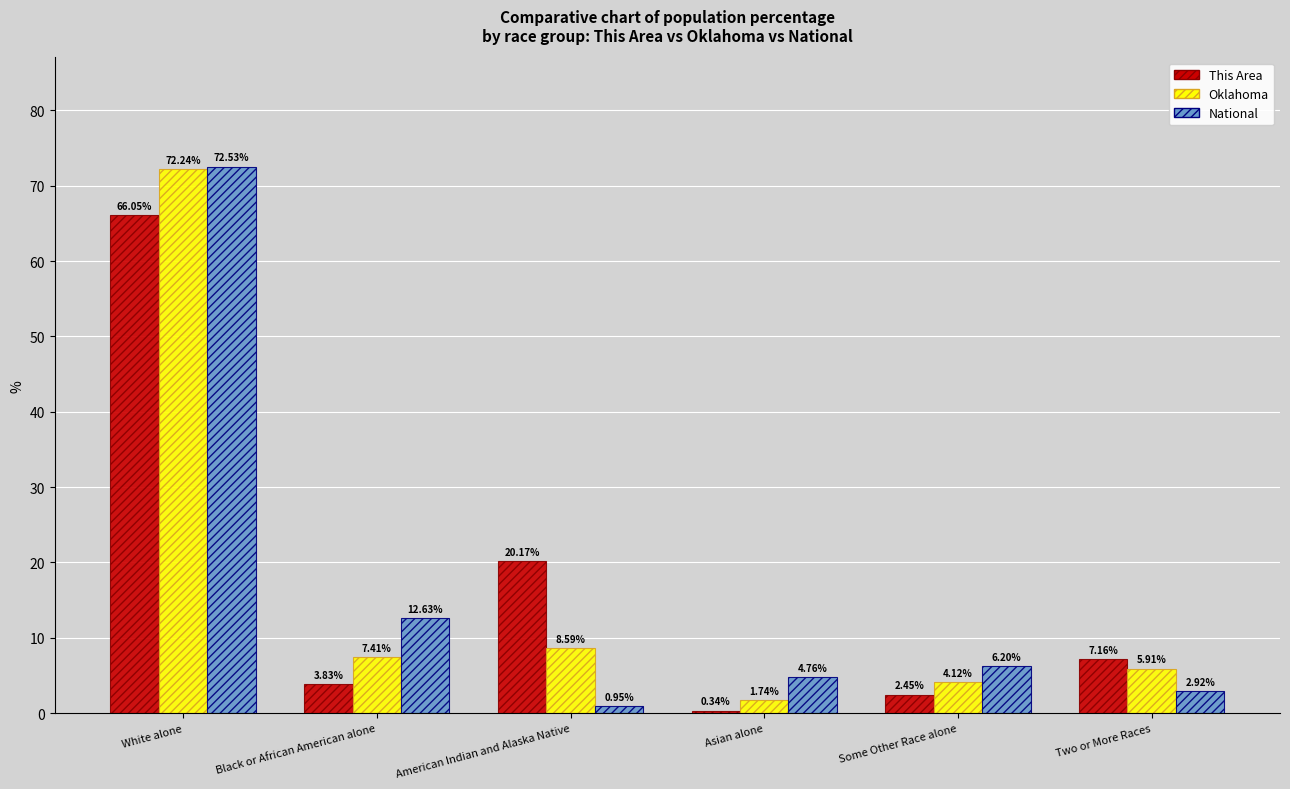

Count the number of categories in the chart.

6